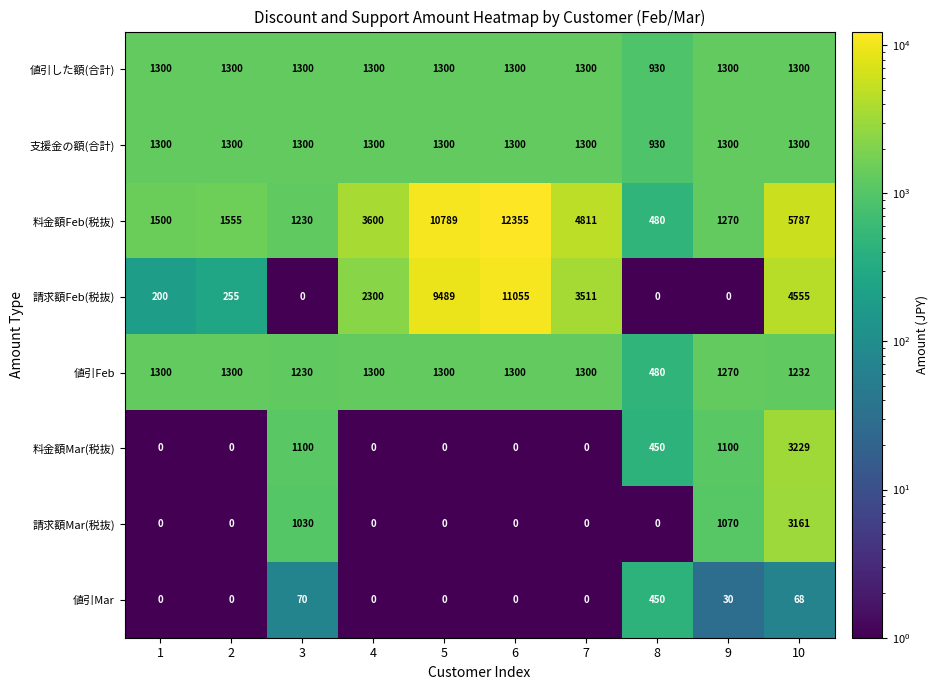

How many values in the 値引した額(合計) series are below 1300?

1